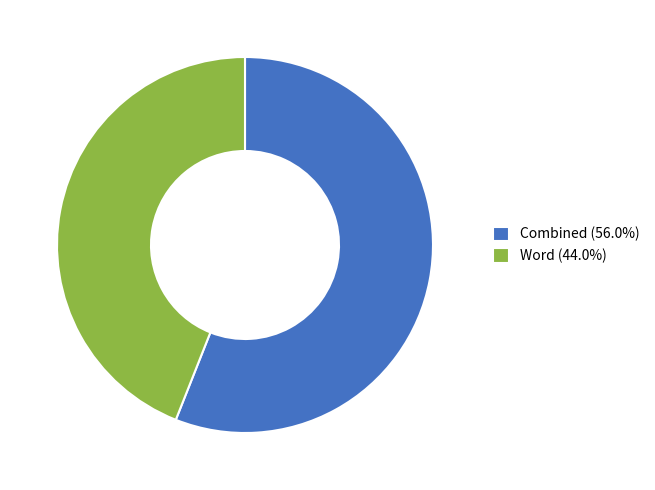

Is there a majority slice in this chart?

Yes